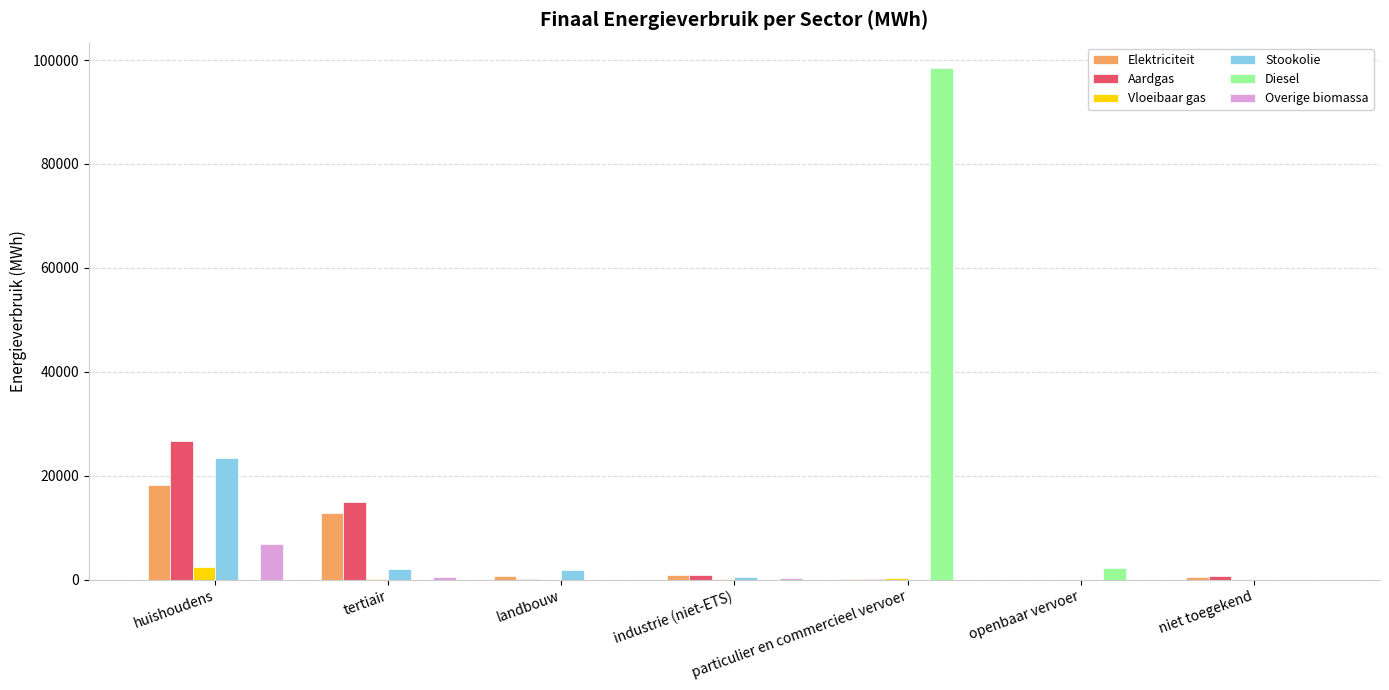

What is the sum of all Diesel values?

100714.9